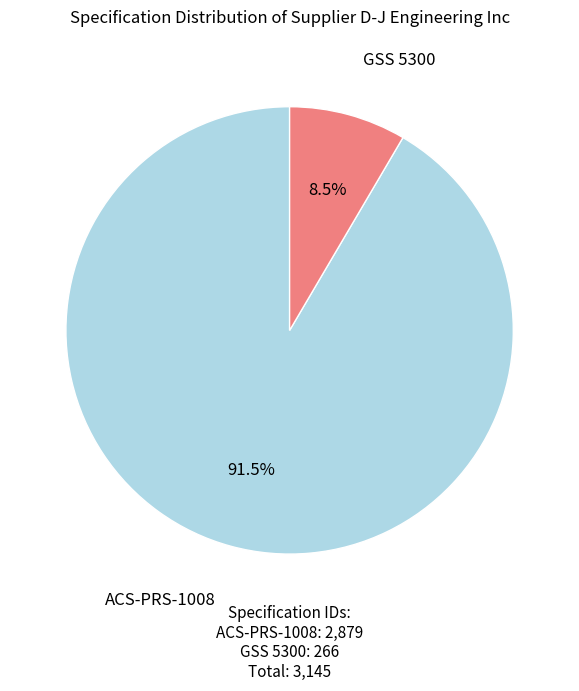

Combined, do ACS-PRS-1008 and GSS 5300 account for over 50%?

Yes